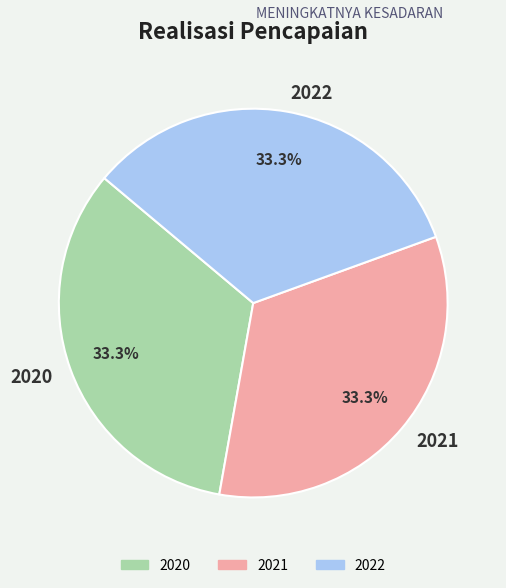

How much of the chart is everything except 2020?

66.7%